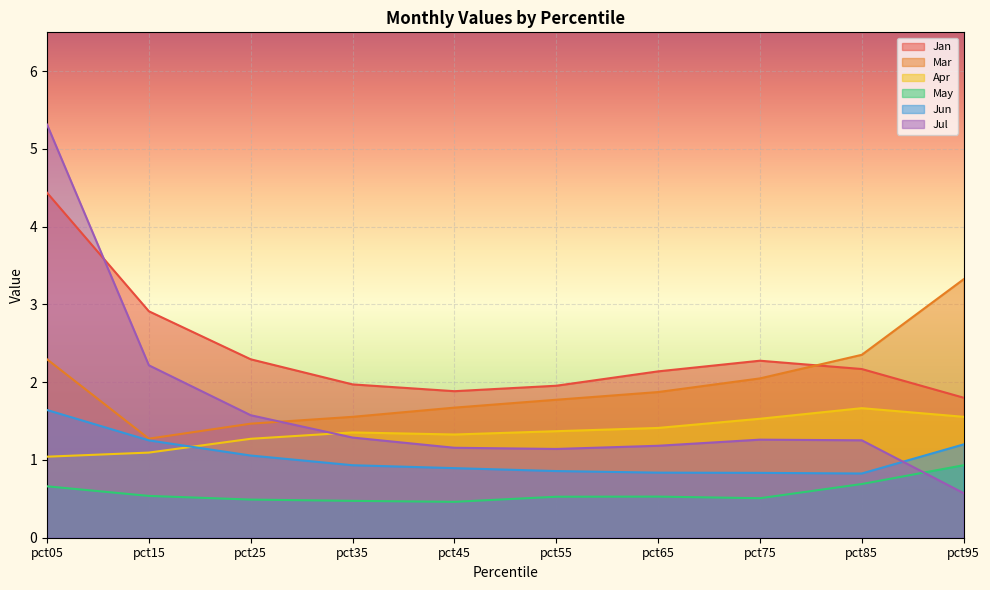

What is the value of the May point at the 6th from the left?

0.5